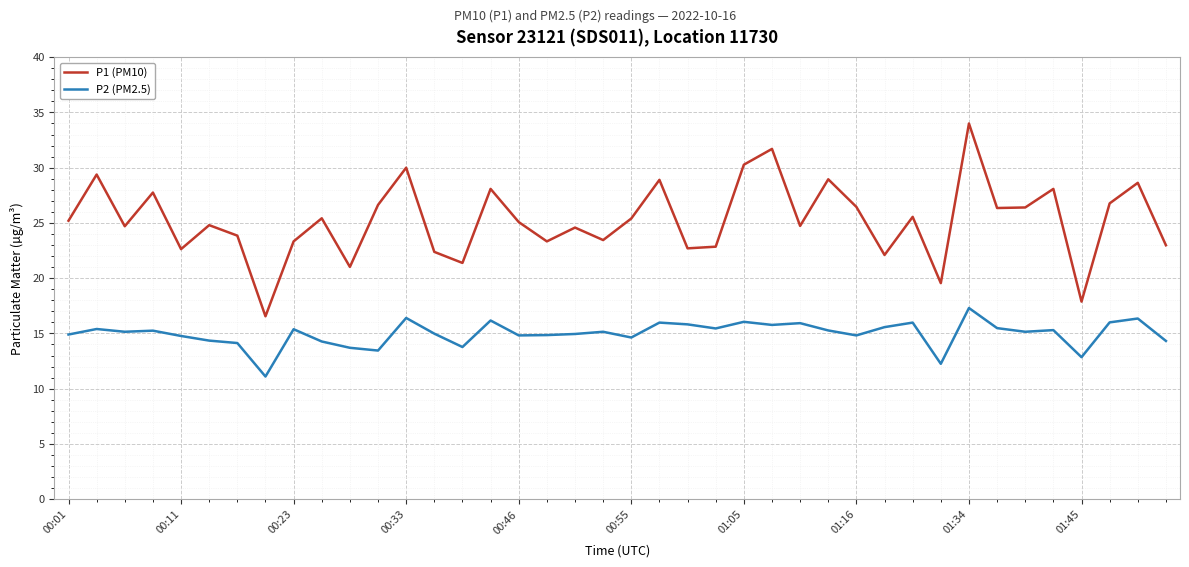

What is the minimum value shown in the chart?

11.1